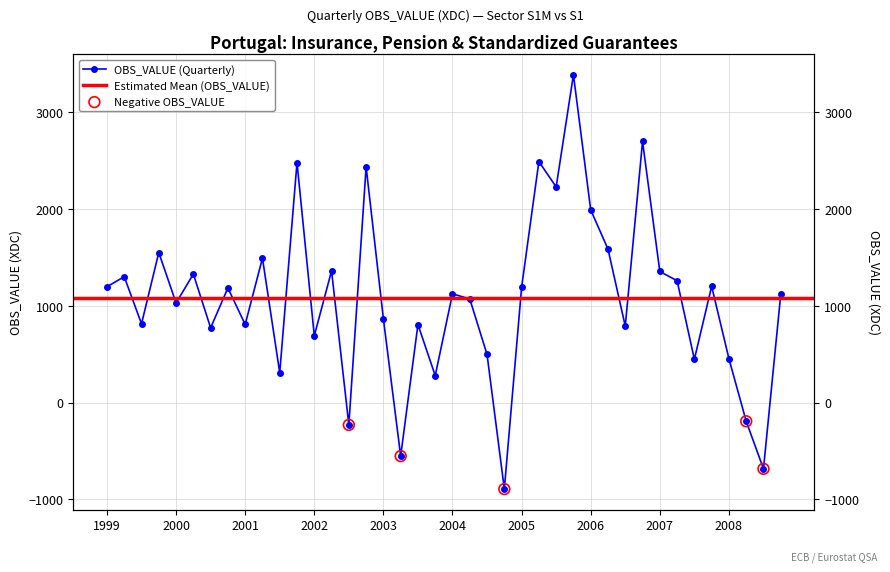

What is the change in value from 2005-Q3 to 2007-Q1?

-873.5